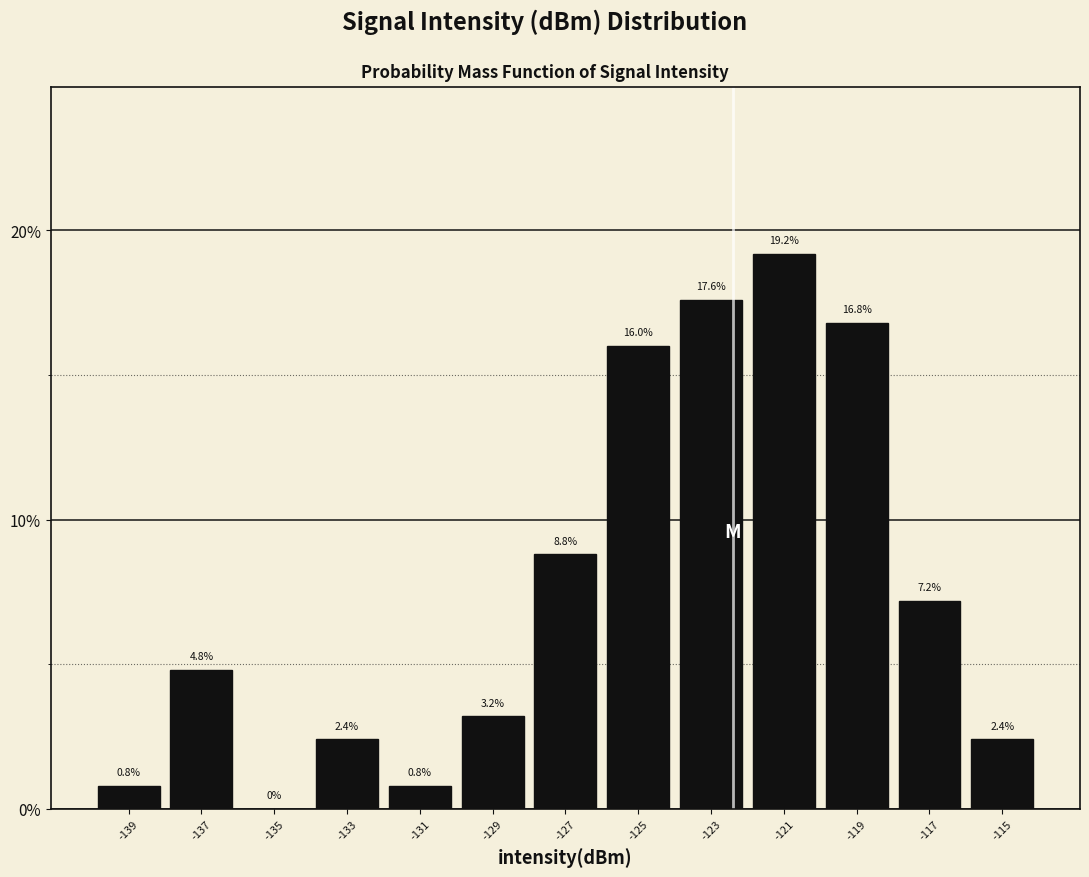

Reading left to right, list every bar in this chart as the range it spans on the x-axis followed by its height.

-140 to -138: 0.8
-138 to -136: 4.8
-136 to -134: 0.0
-134 to -132: 2.4
-132 to -130: 0.8
-130 to -128: 3.2
-128 to -126: 8.8
-126 to -124: 16.0
-124 to -122: 17.6
-122 to -120: 19.2
-120 to -118: 16.8
-118 to -116: 7.2
-116 to -114: 2.4